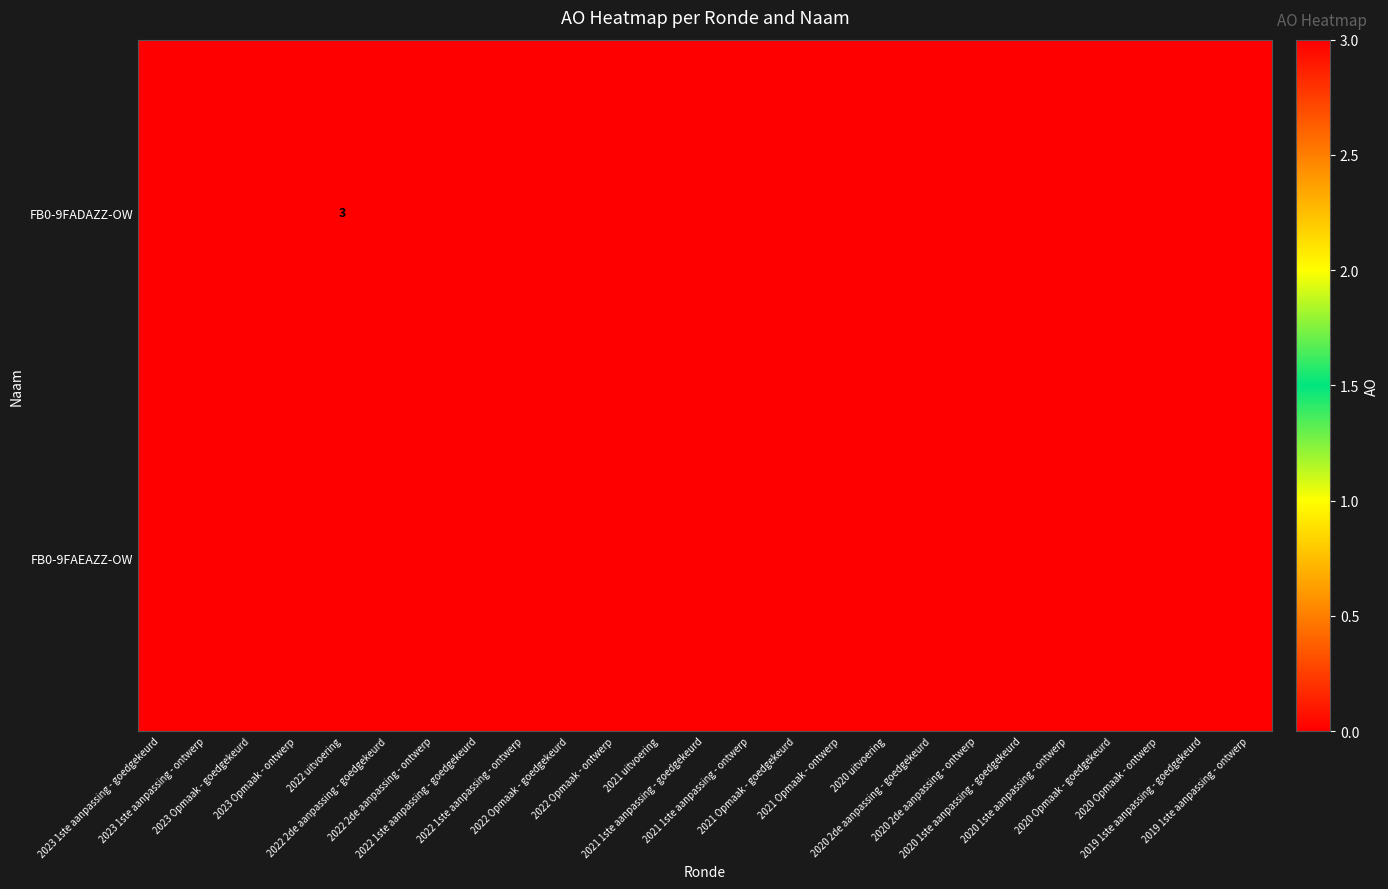

What is the greatest value displayed?

3